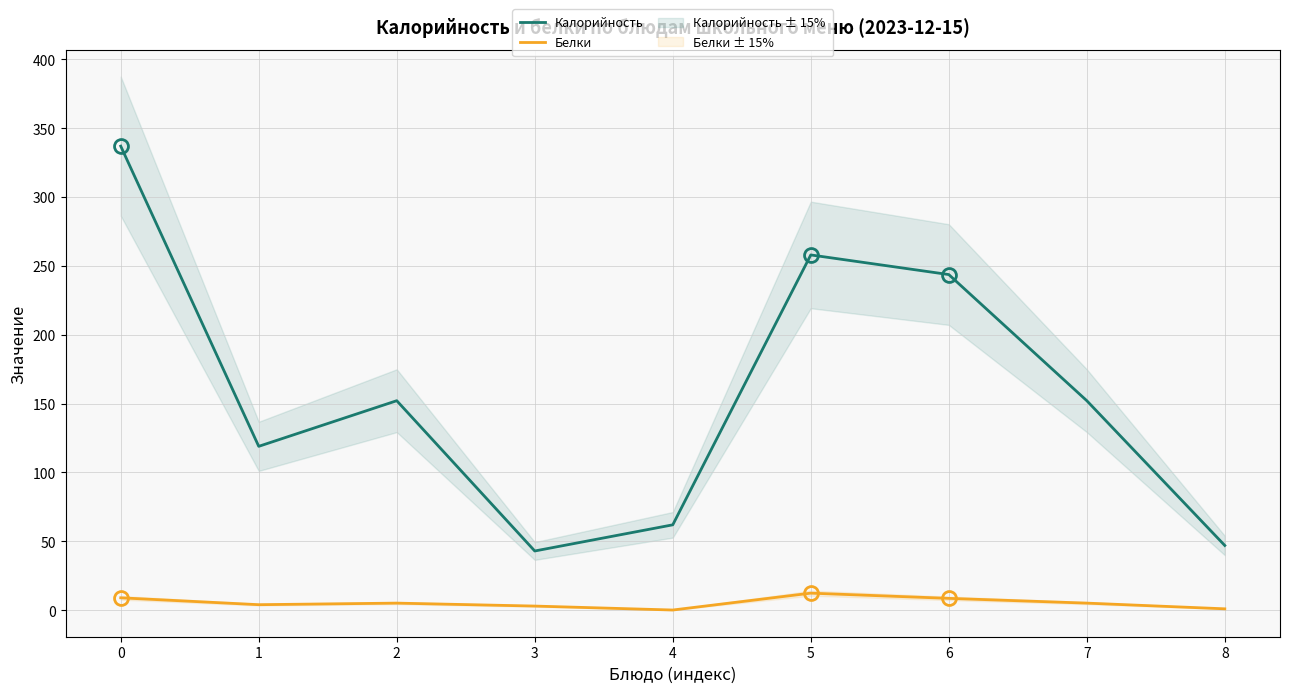

Which series has the largest range (max minus min)?

Калорийность